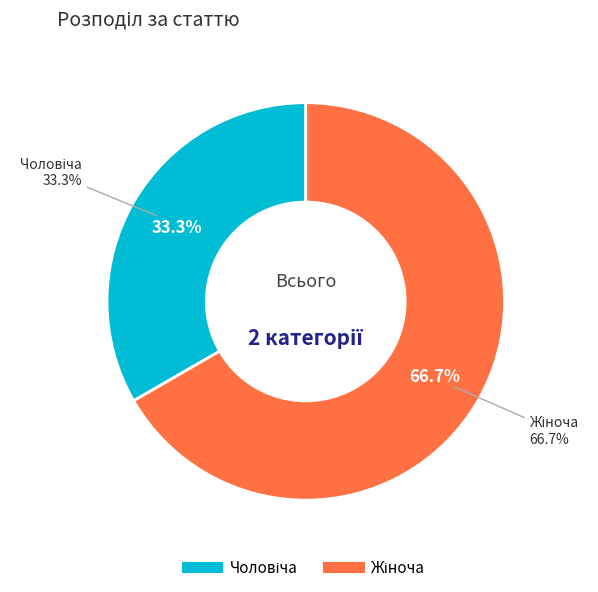

Does Жіноча represent more than half of the total?

Yes